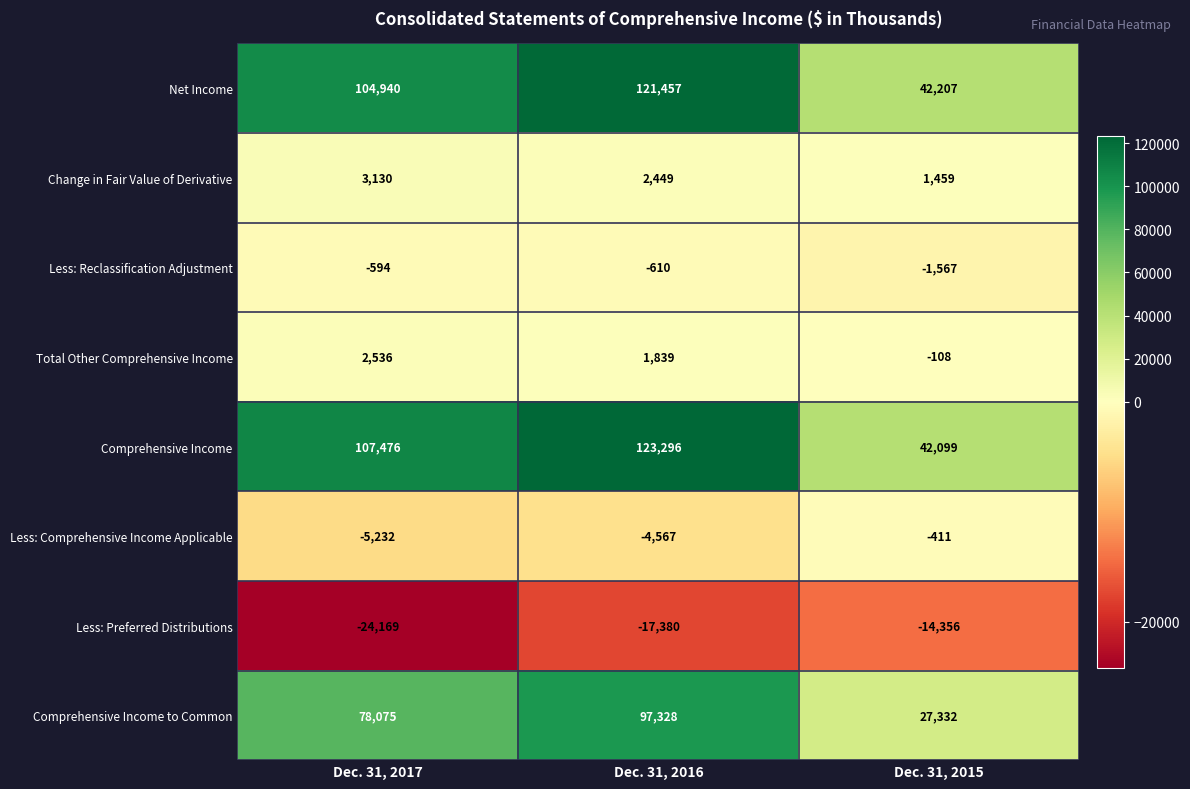

What is the difference between the maximum and minimum values in the Less: Comprehensive Income Applicable series?

4821